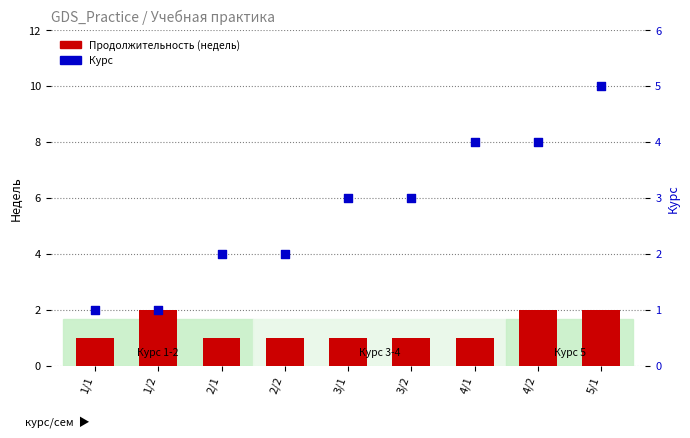

At which category is the sum across all series the highest?

5/1